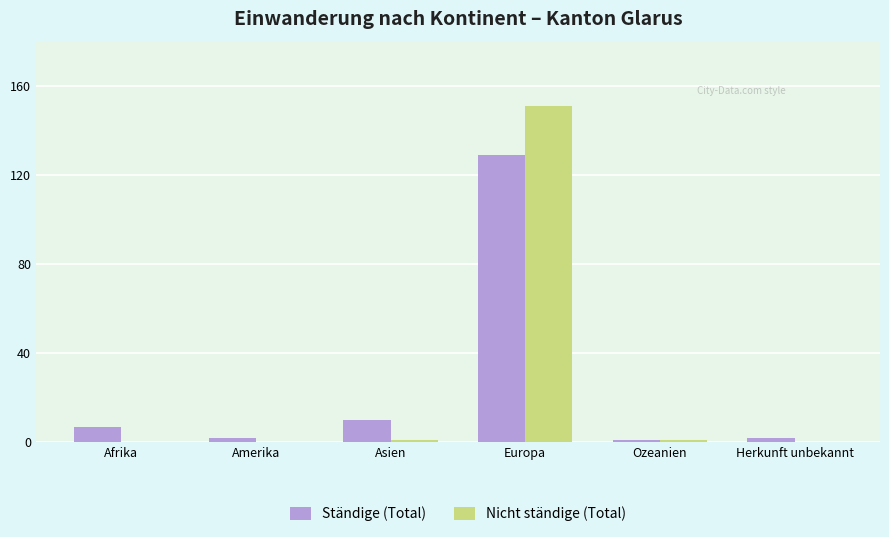

The value of Nicht ständige (Total) at Afrika is 0. True or false?

True